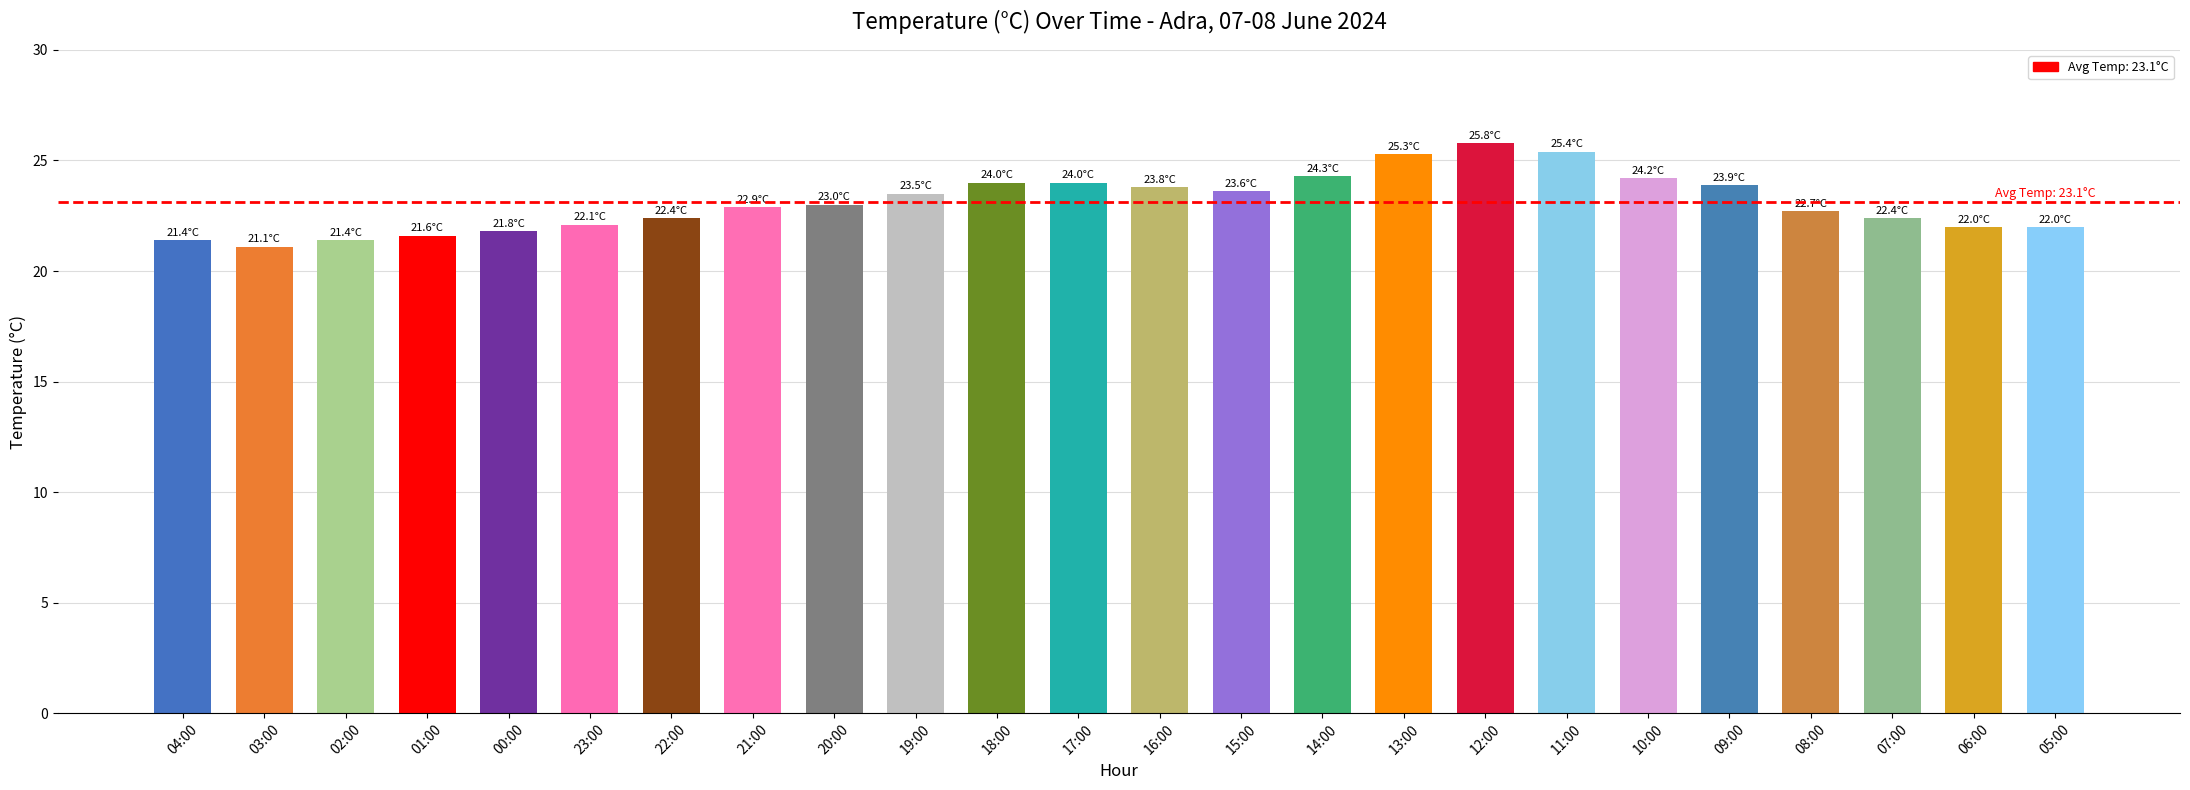

Rank the categories by value from highest to lowest.

12:00, 11:00, 13:00, 14:00, 10:00, 18:00, 17:00, 09:00, 16:00, 15:00, 19:00, 20:00, 21:00, 08:00, 22:00, 07:00, 23:00, 06:00, 05:00, 00:00, 01:00, 04:00, 02:00, 03:00